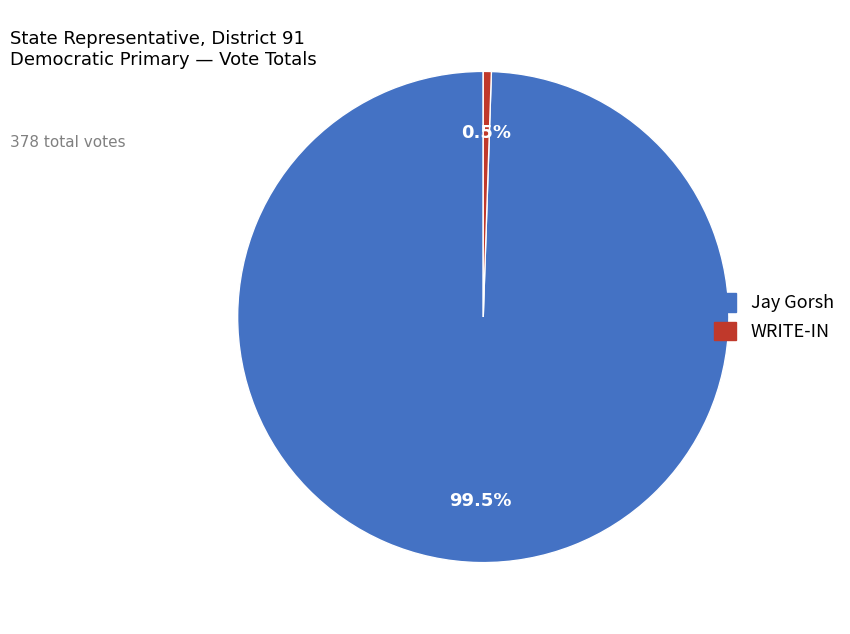

To the nearest percent, what is the difference between the Jay Gorsh and WRITE-IN slice percentages?

99%